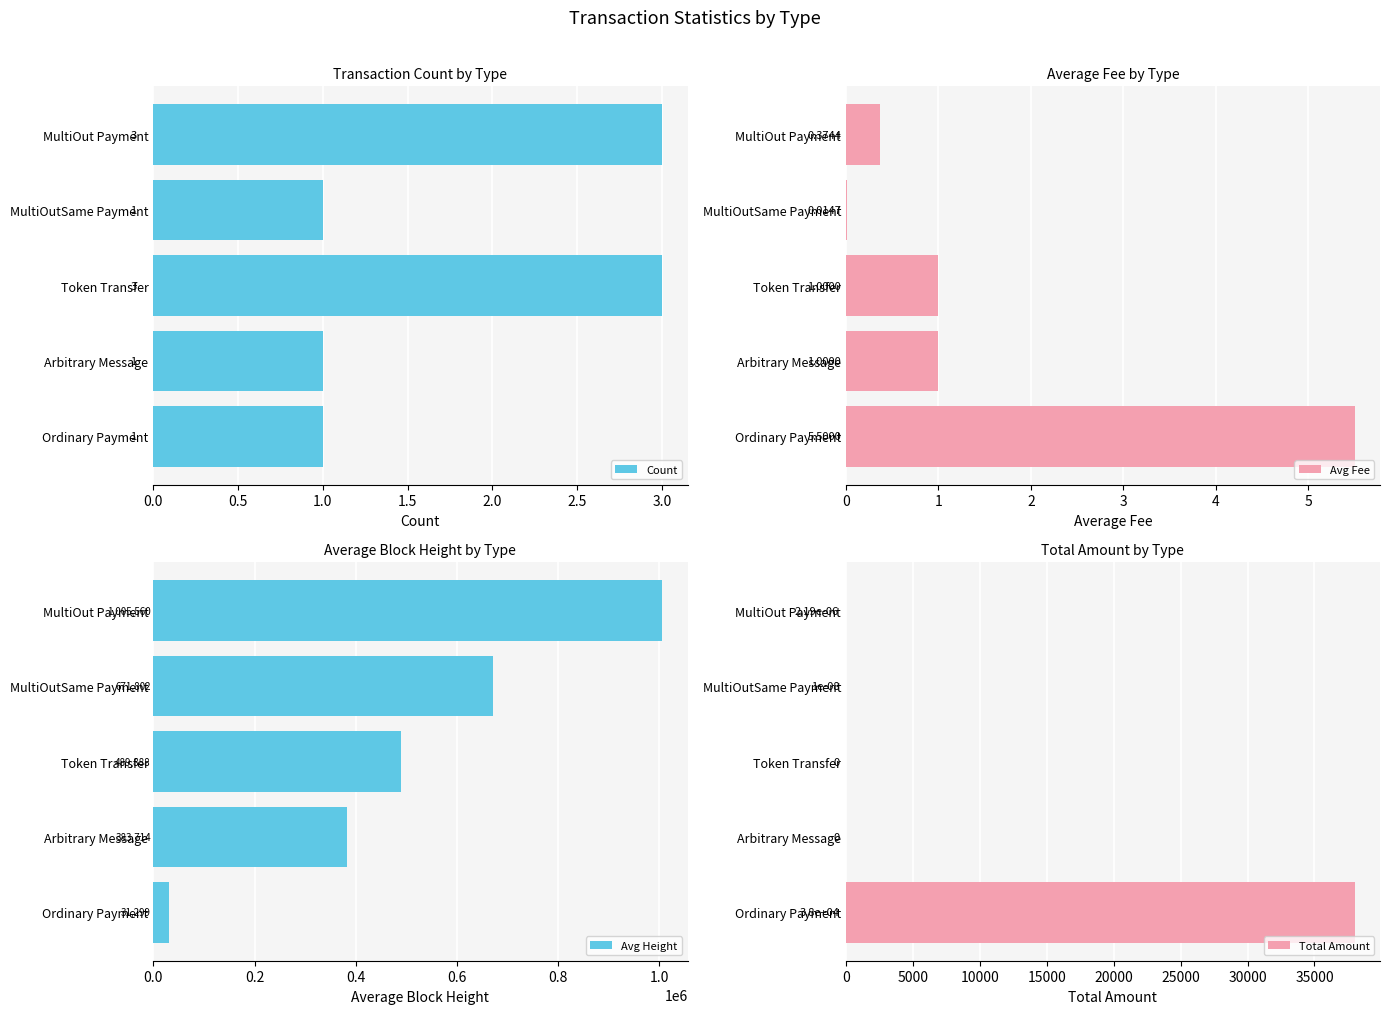

True or false: Count has a value of 1 at Arbitrary Message.

True